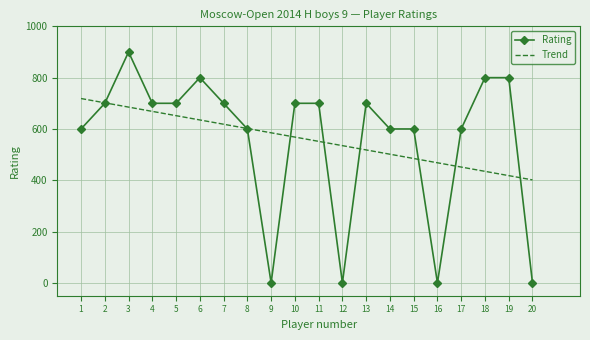

How many points are higher than both their immediate neighbors (excluding endpoints)?

3